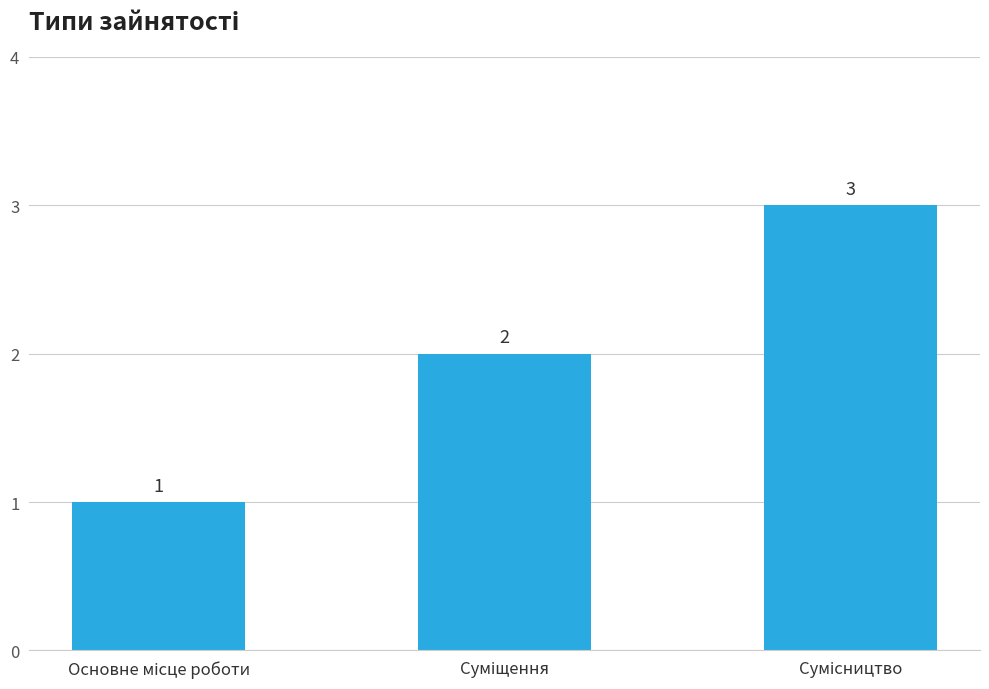

How many bars are there in total?

3